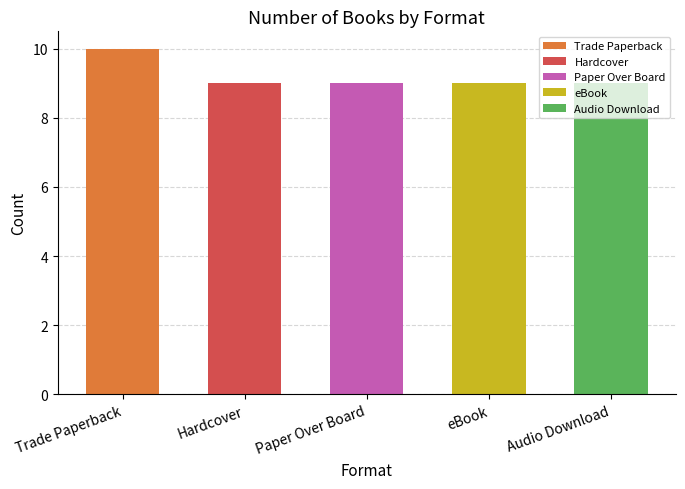

What position from the left is Trade Paperback?

1